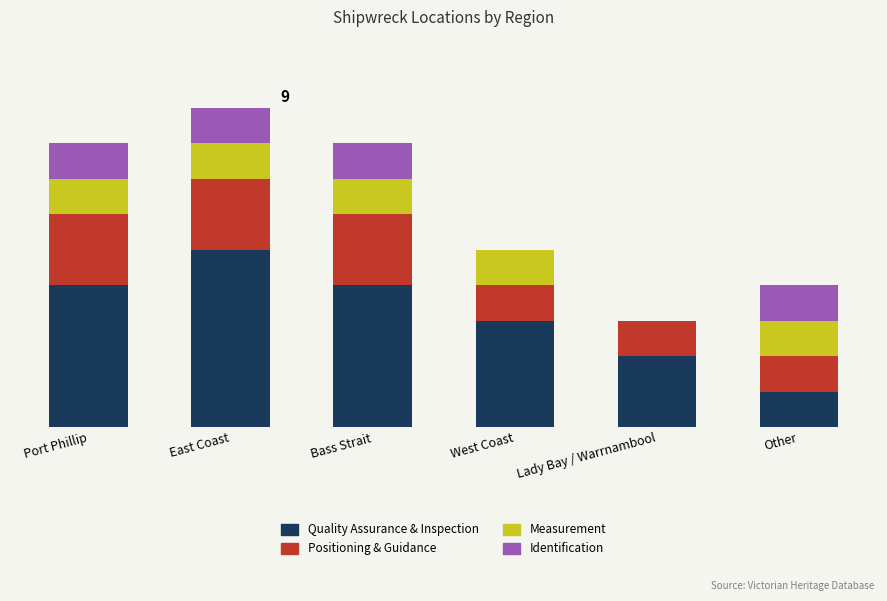

What is the average value of the Measurement series?

1